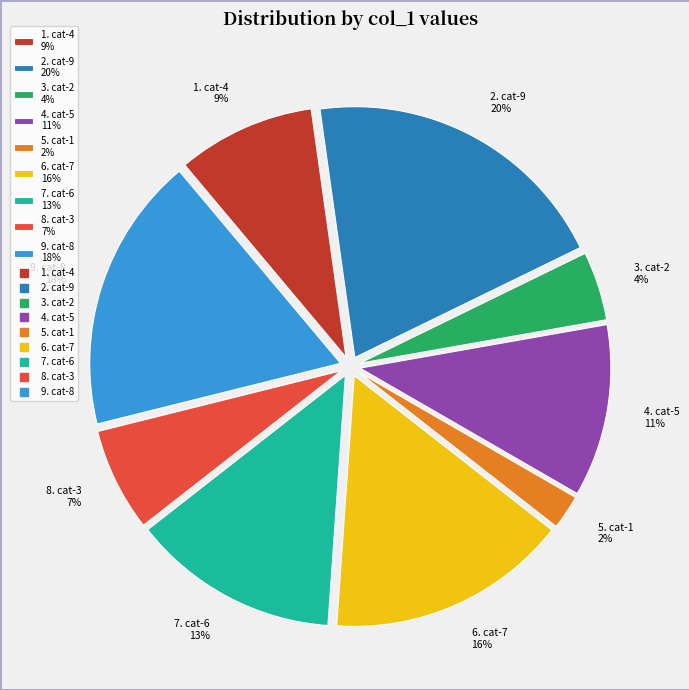

Is the sum of 4. cat-5 11% and 8. cat-3 7% greater than half?

No